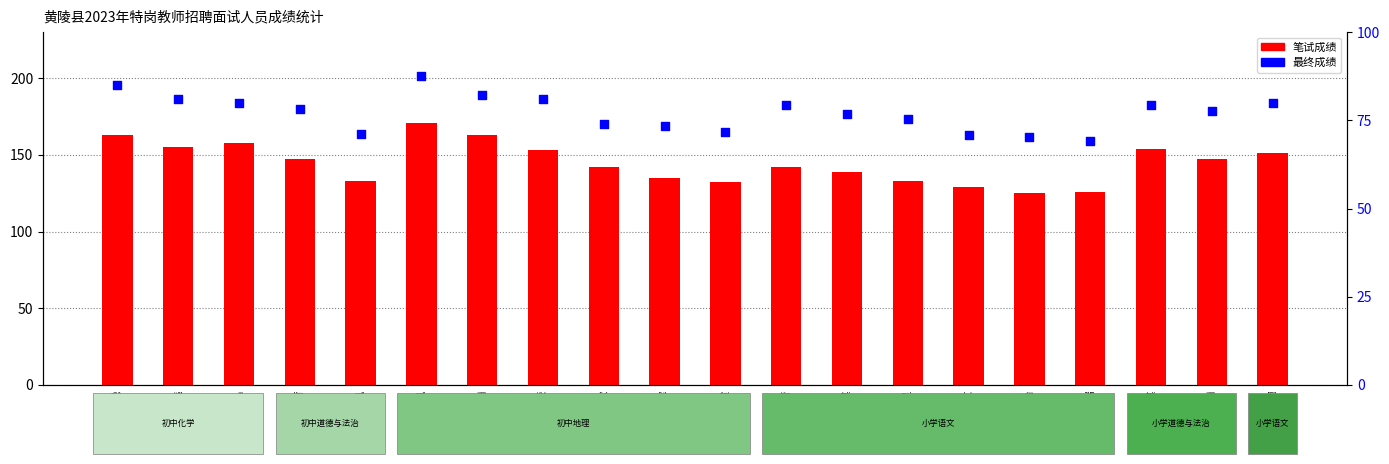

Which series contains the lowest Y value?

最终成绩